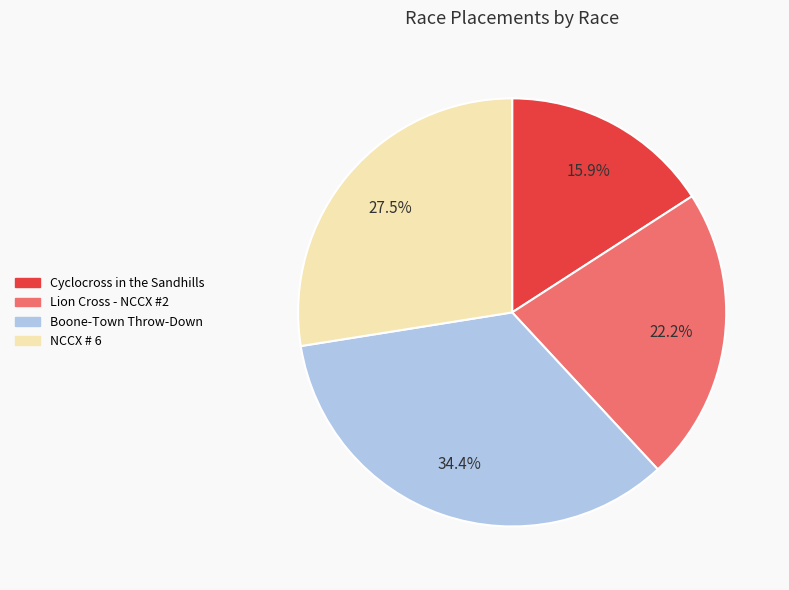

What percentage do NCCX # 6 and Boone-Town Throw-Down together represent?

61.9%